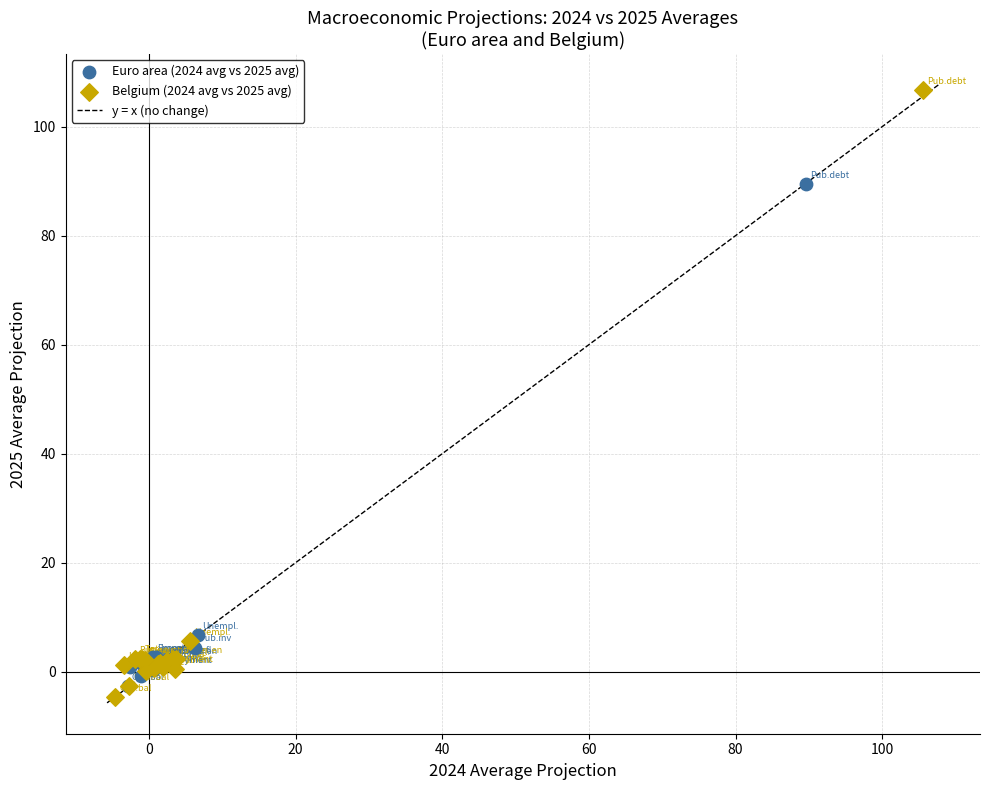

Which series has the widest spread of Y values?

Belgium (2024 avg vs 2025 avg)